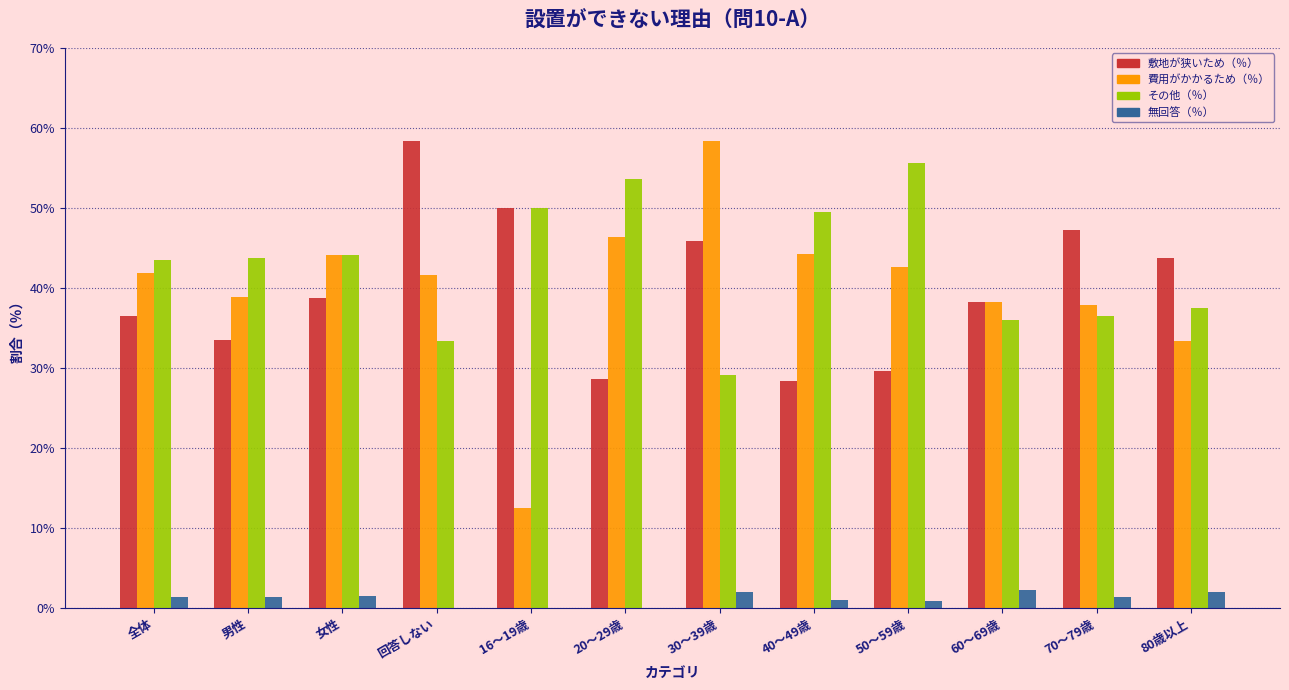

True or false: 敷地が狭いため（％） has a value of 16.7 at 40～49歳.

False